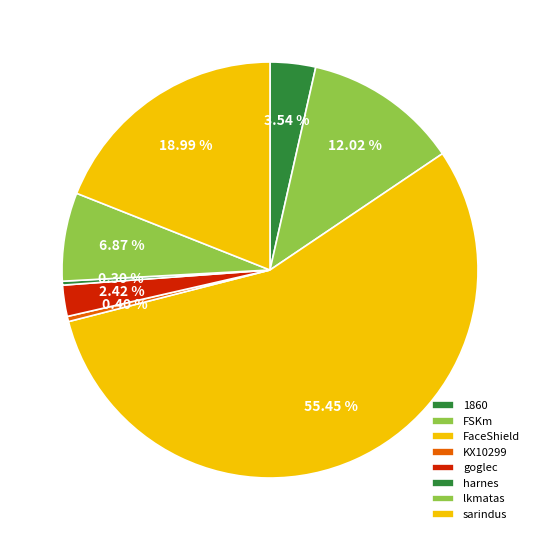

What percentage is NOT represented by FSKm?

88.0%